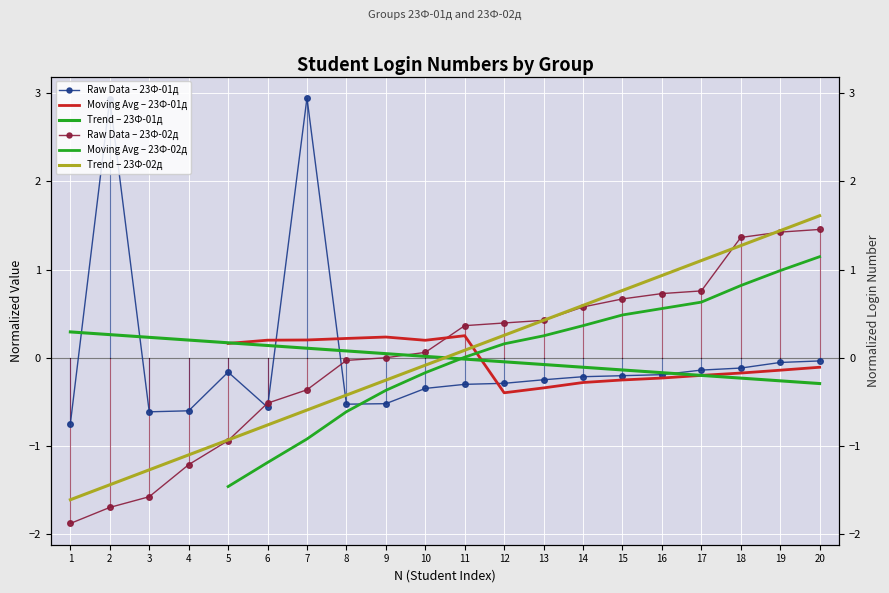

How many data points in 23Ф-01д are less than 0?

18